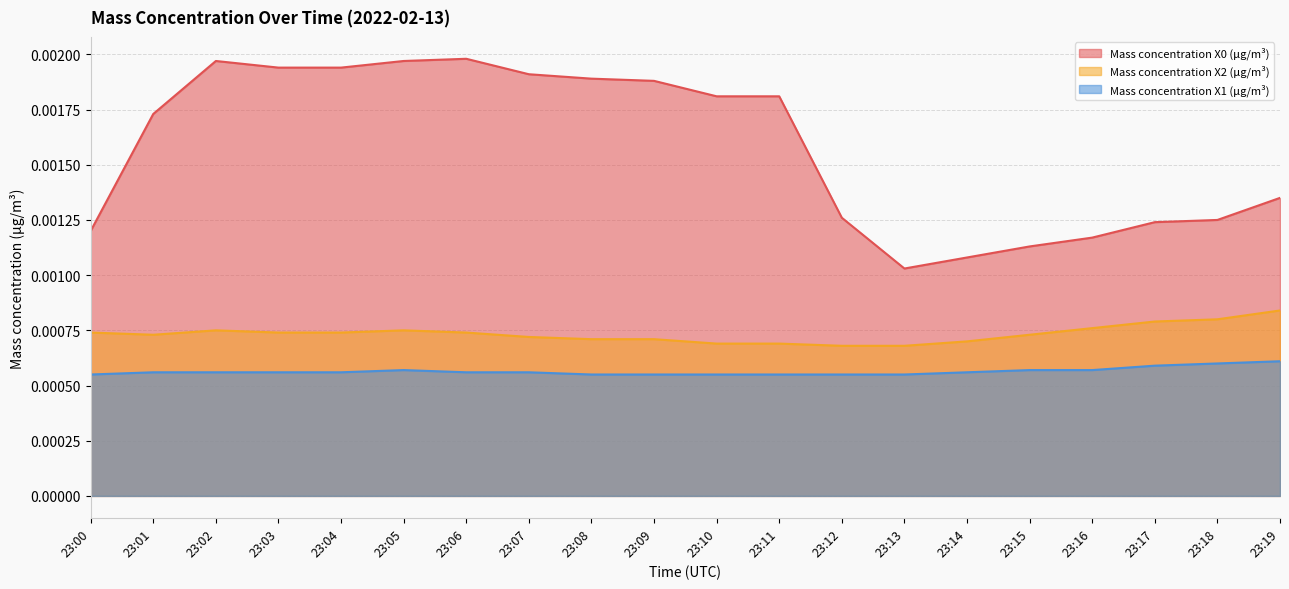

Which series changed the most between 23:04 and 23:15?

Mass concentration X0 (μg/m³)